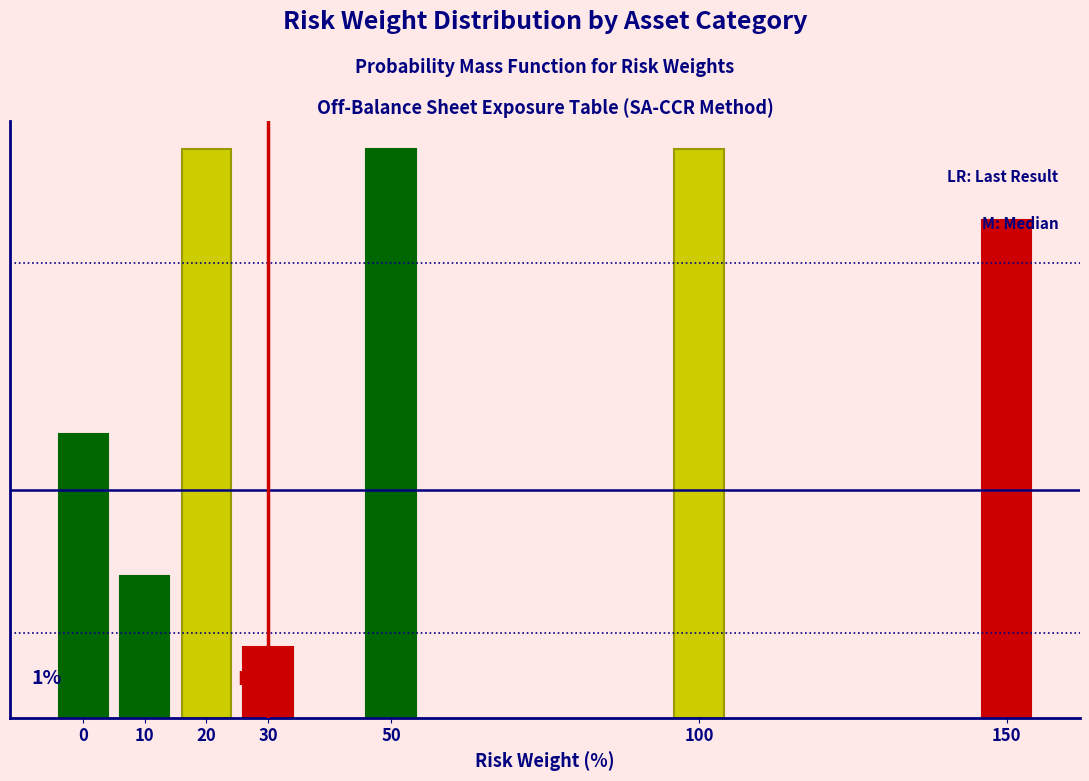

Does the chart contain any negative values?

No